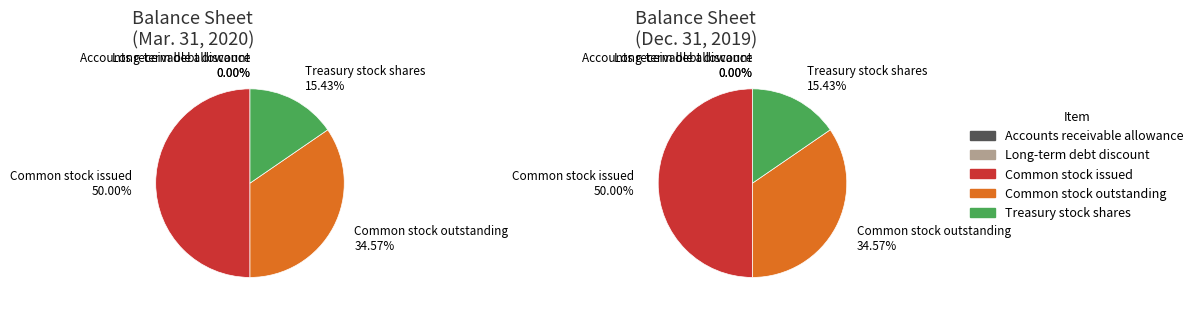

Which category has the biggest portion of the pie?

Common stock issued